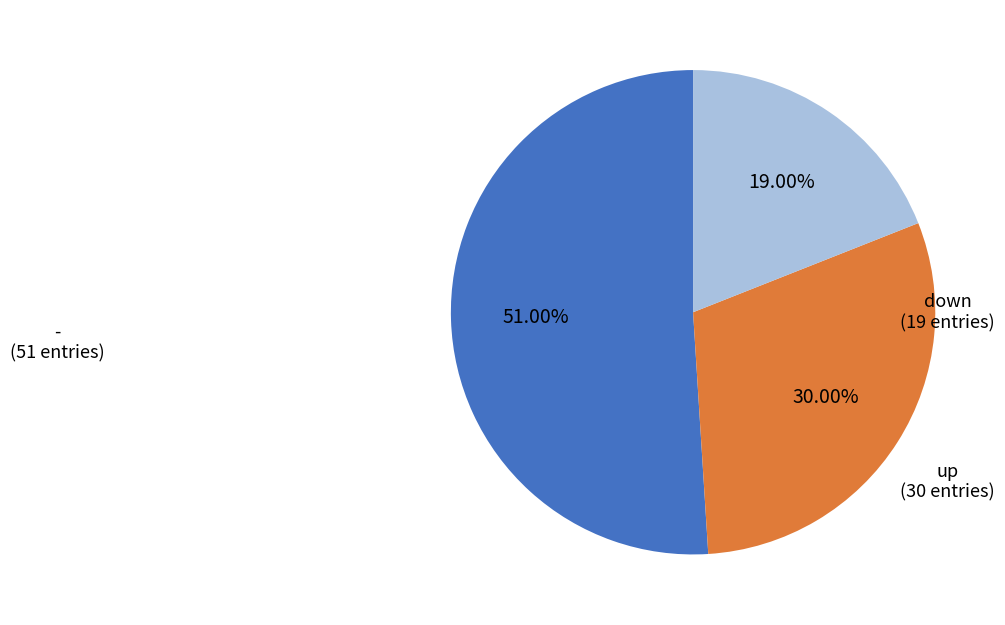

To the nearest percent, what is the combined percentage of down and up?

49%